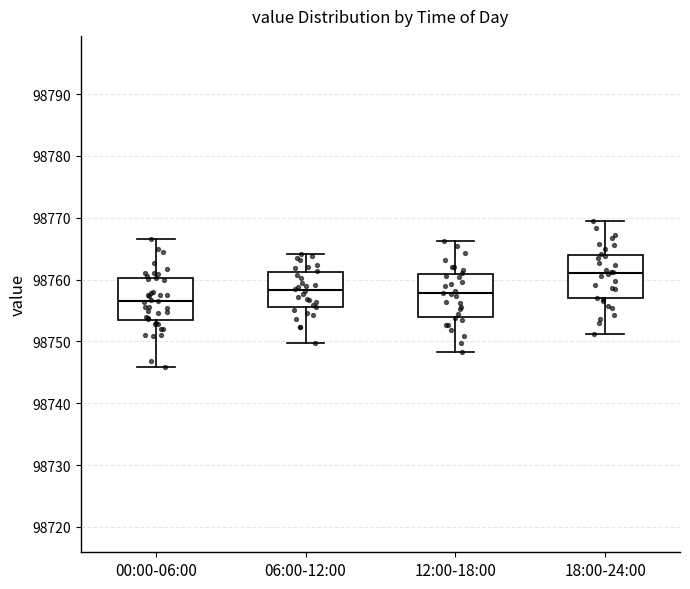

Where does the lower whisker of the box for 12:00-18:00 end on the y-axis? The values are not printed on the chart, so give them approximately, as read against the axis.

98748